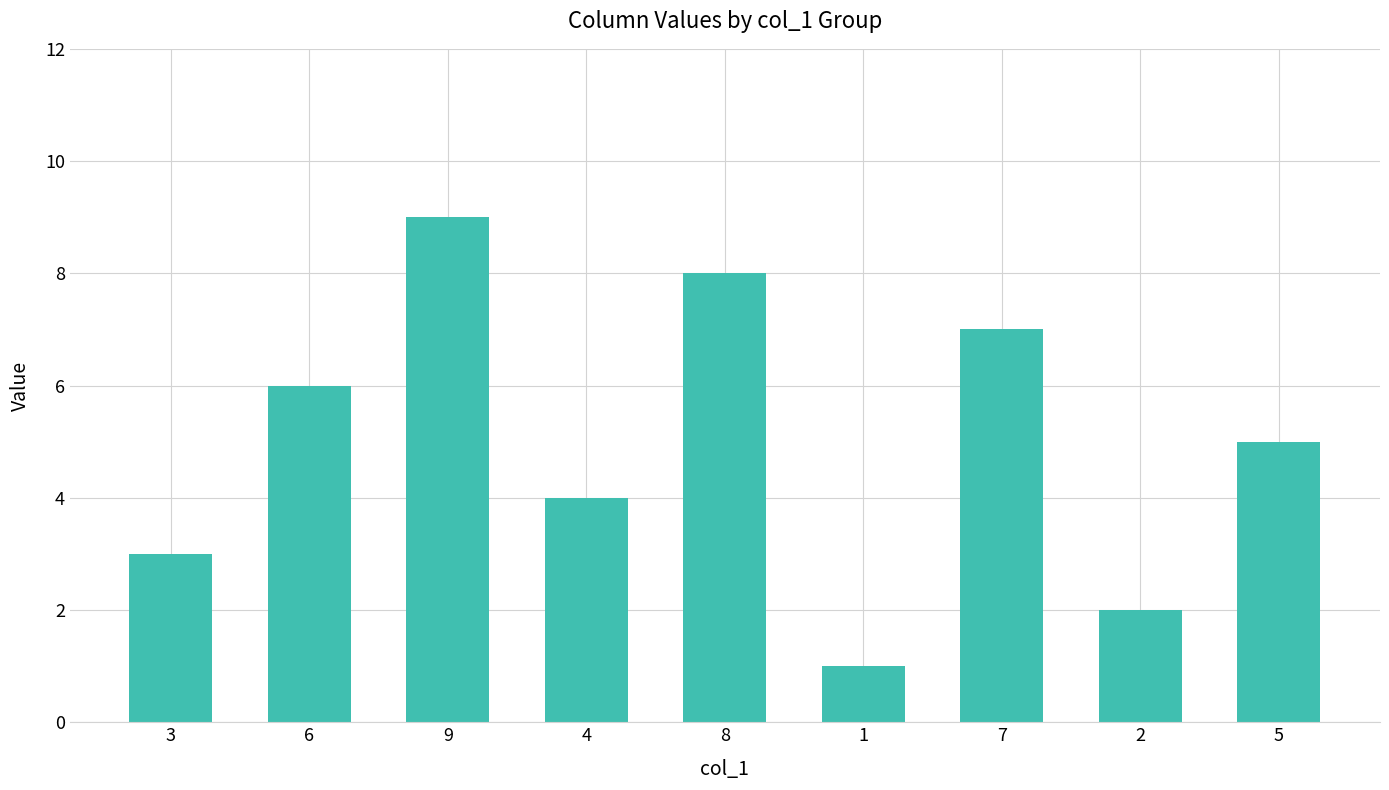

What is the label of the 5th bar from the right?

8